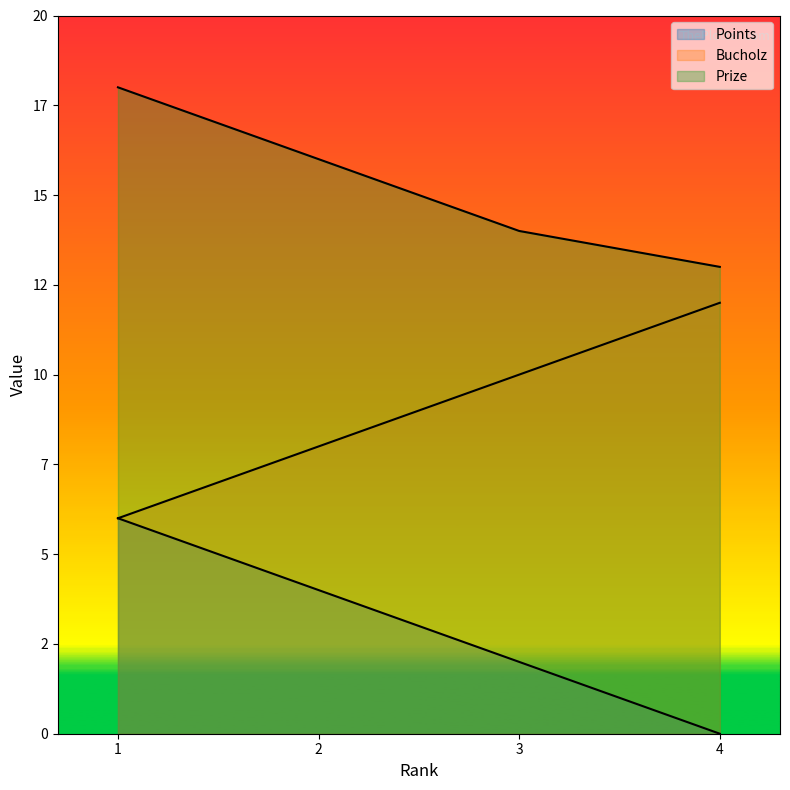

Which series has the largest range (max minus min)?

Points